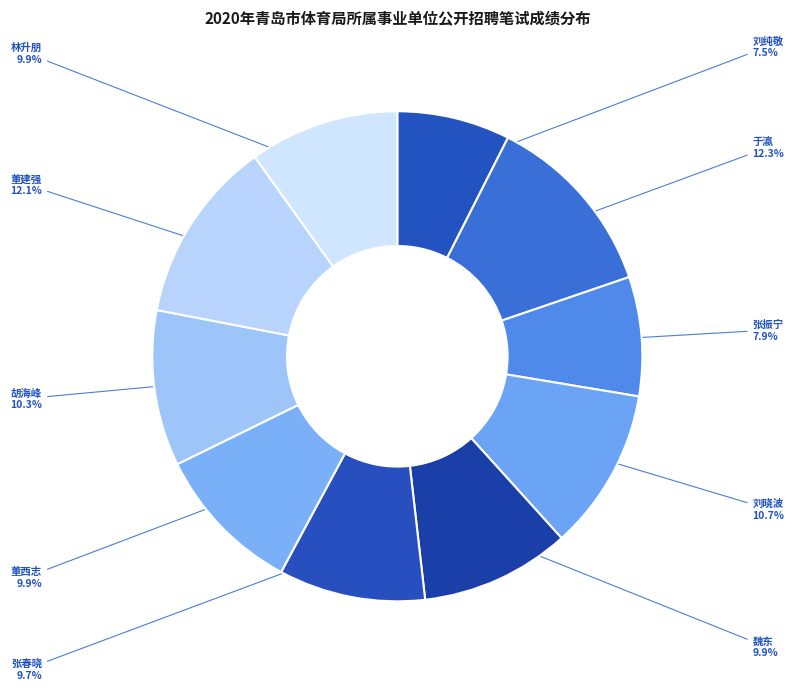

To the nearest percent, what percentage of the pie is 于瀛?

12%